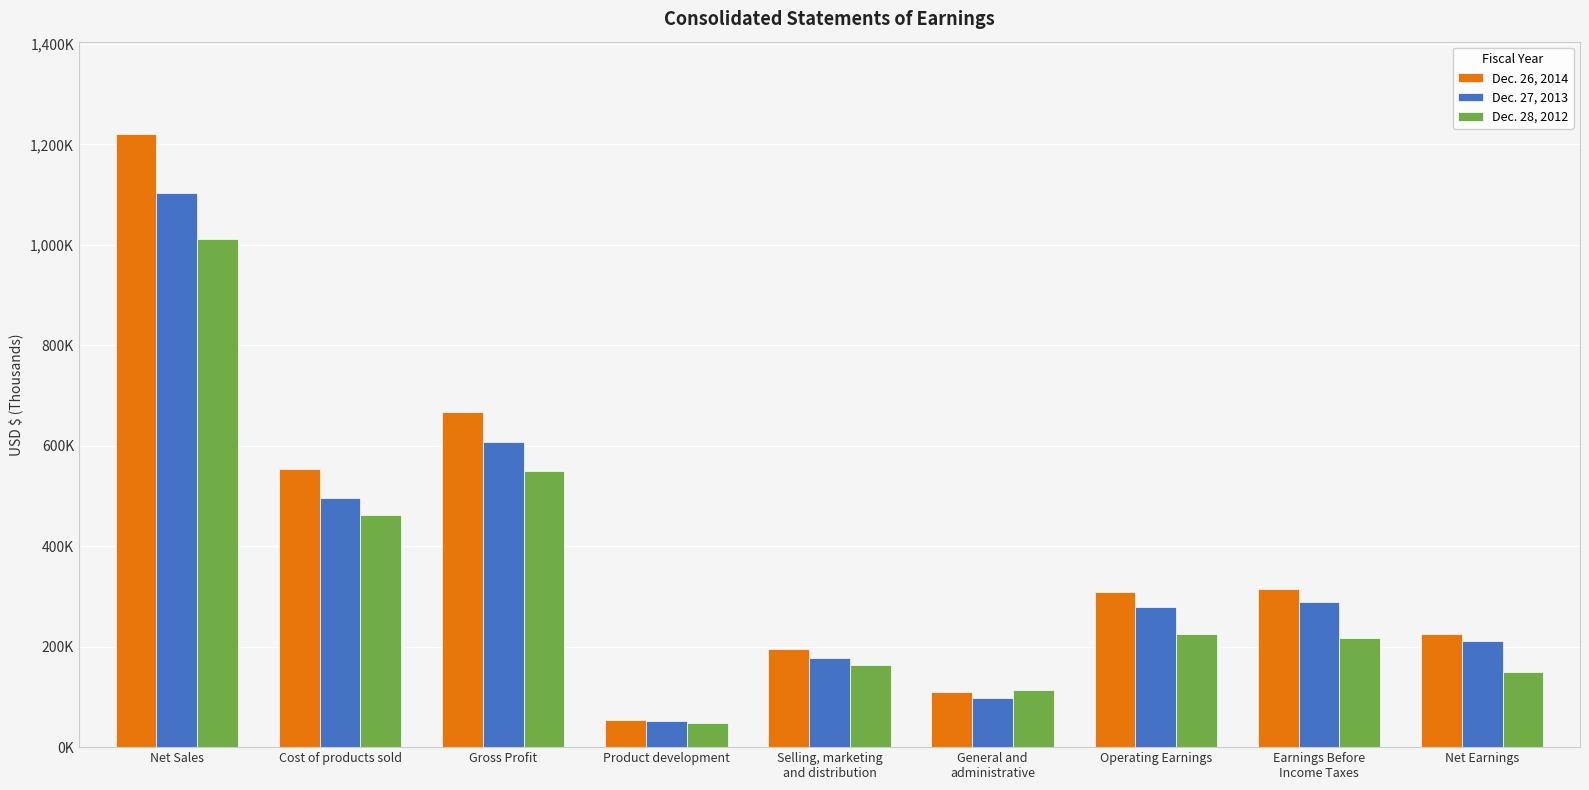

What are all the series names shown in the legend?

Dec. 26, 2014, Dec. 27, 2013, Dec. 28, 2012